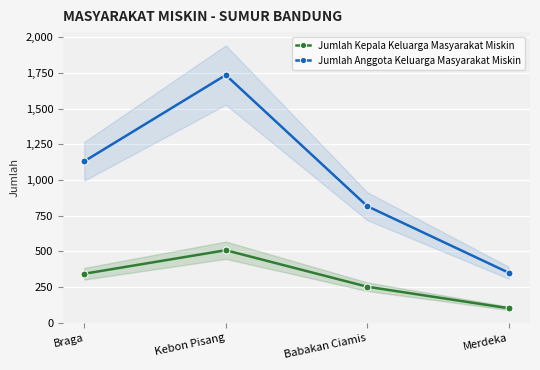

What is the value of the Jumlah Kepala Keluarga Masyarakat Miskin point at the 2nd from the left?

507